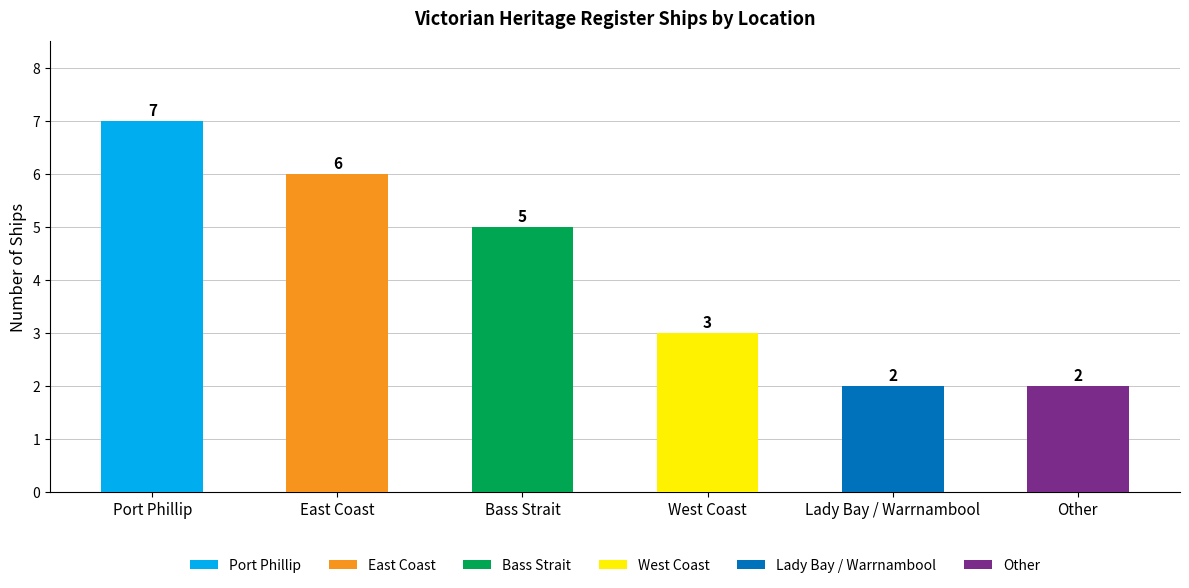

Where is the data nearest to the value 4?

Bass Strait